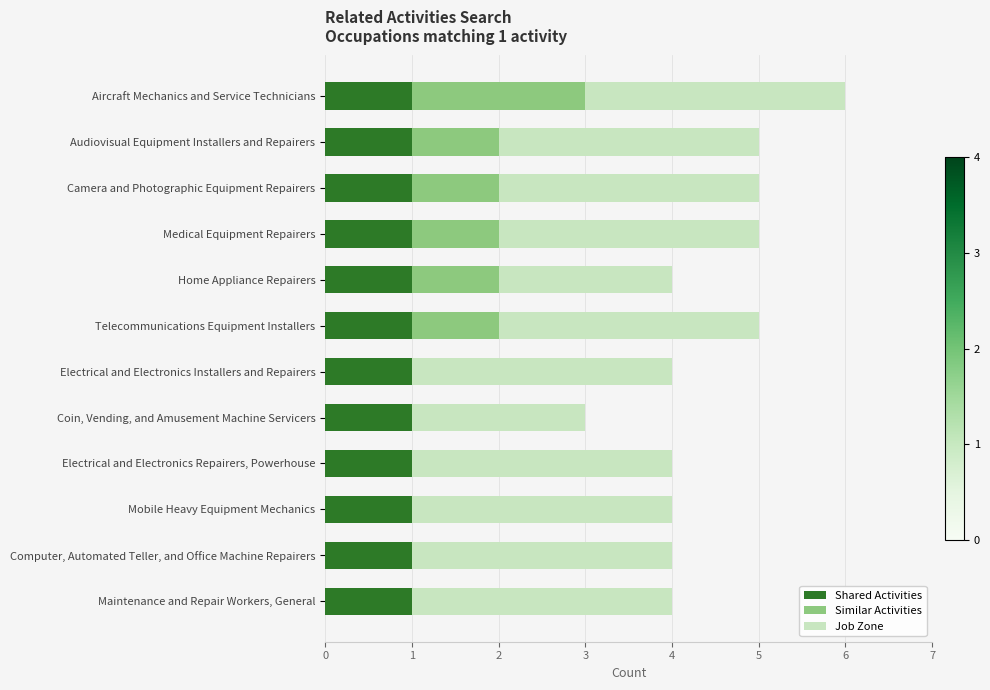

True or false: Shared Activities has a value of 1 at Aircraft Mechanics and Service Technicians.

True